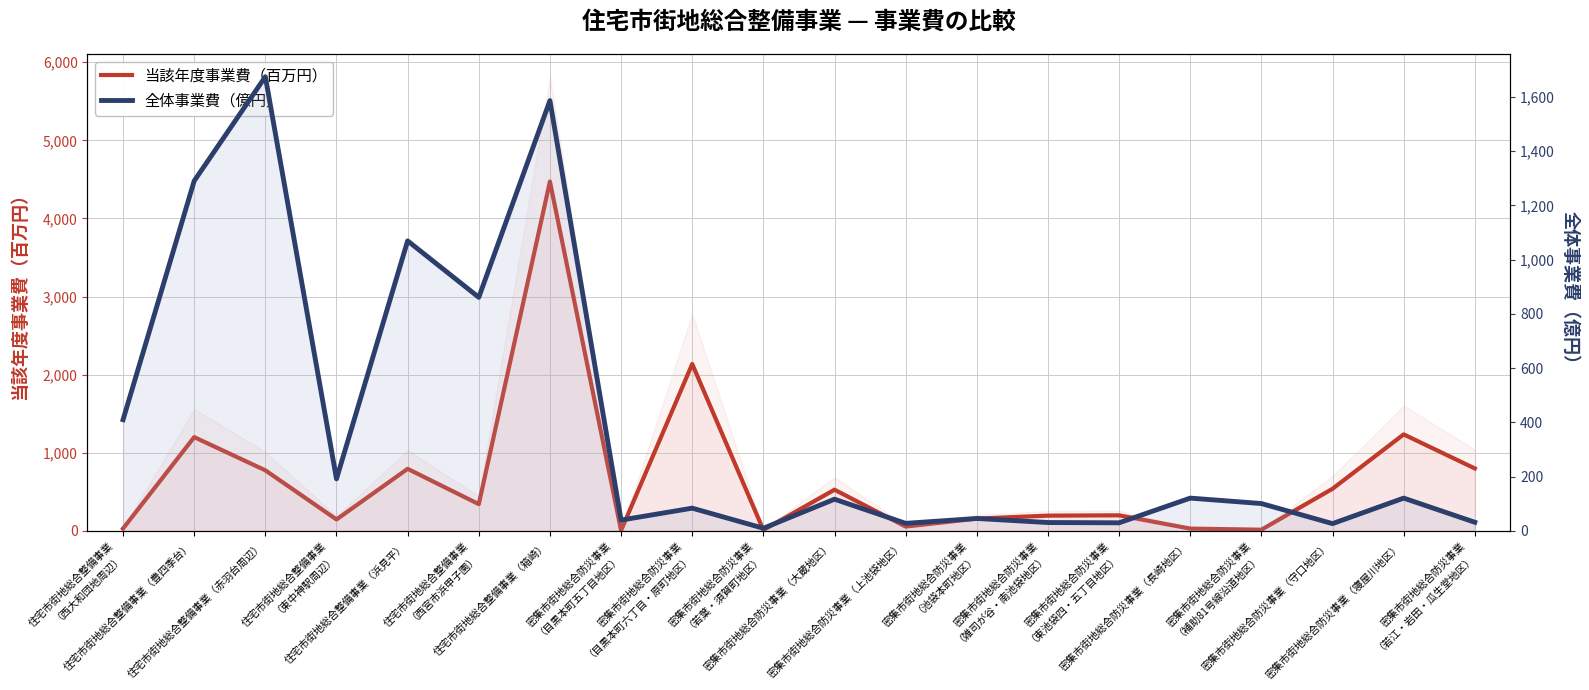

True or false: 全体事業費（億円） has more than 0 points higher than both neighbors.

True